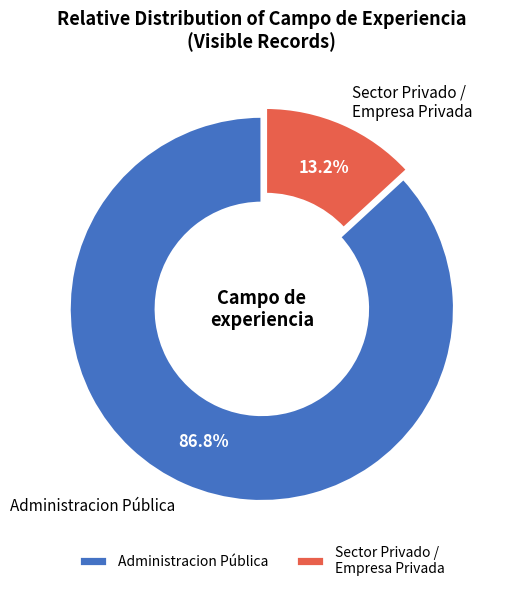

What is the largest slice in the pie chart?

Administracion Pública